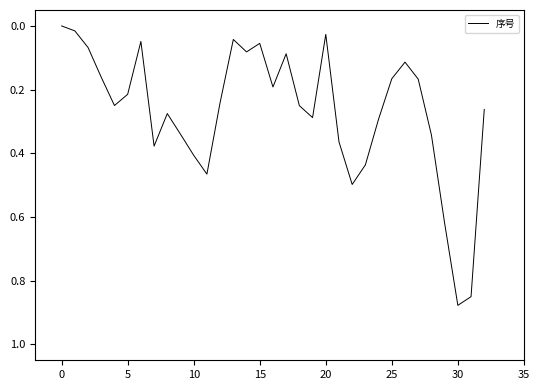

How many distinct data groups are displayed?

1